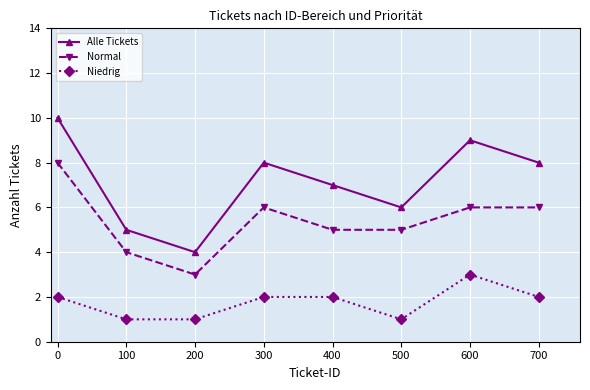

What is the sum of all Alle Tickets values?

57